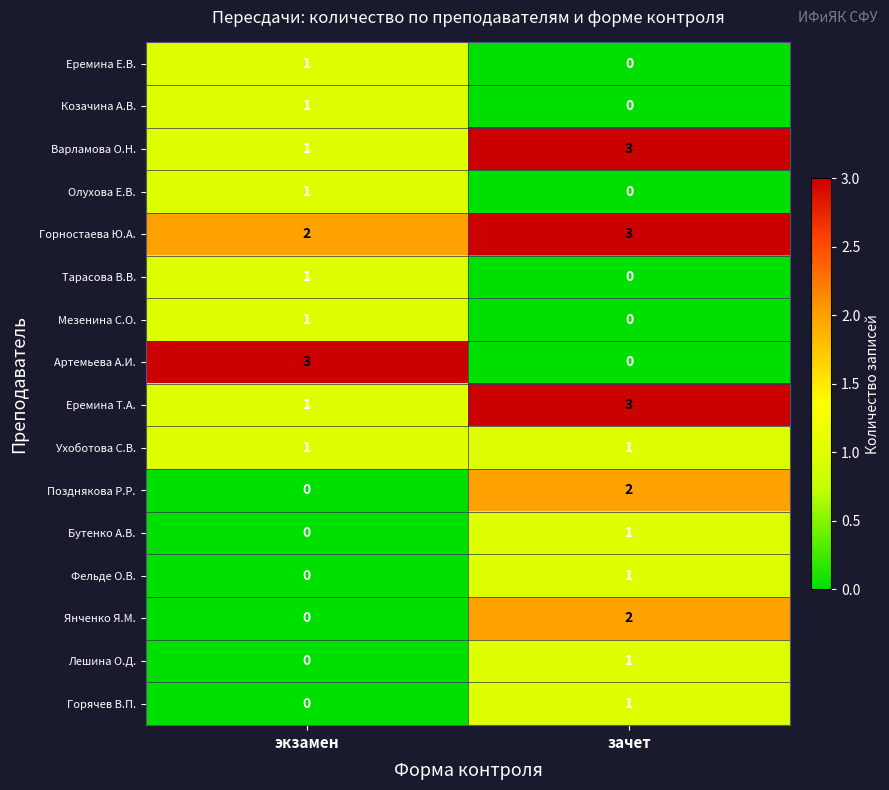

Count the number of categories in the chart.

2